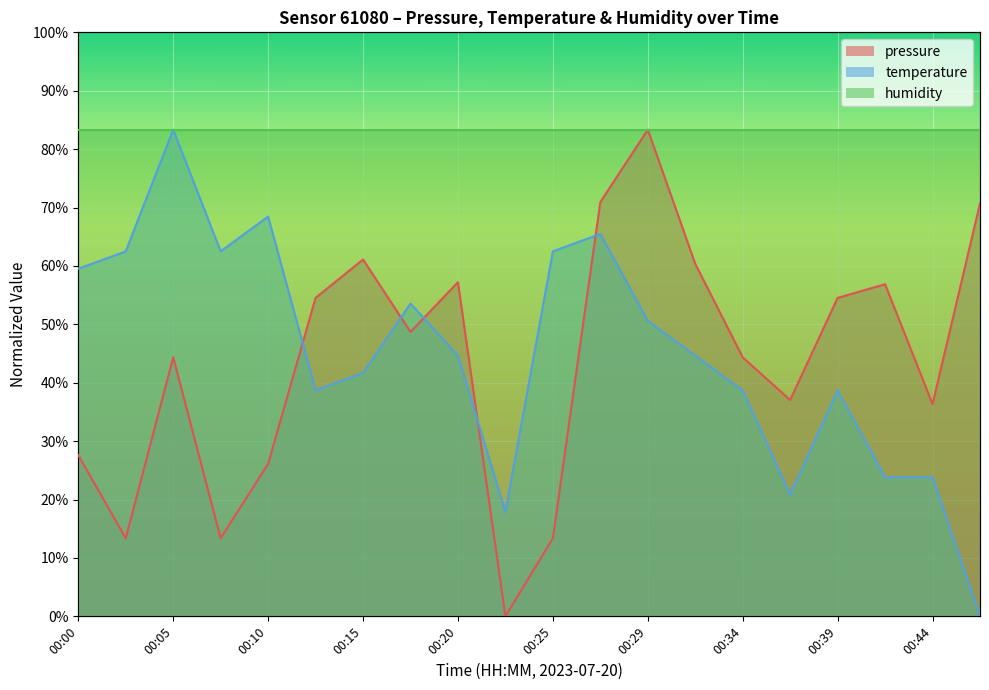

How many positive values does the temperature series have?

19